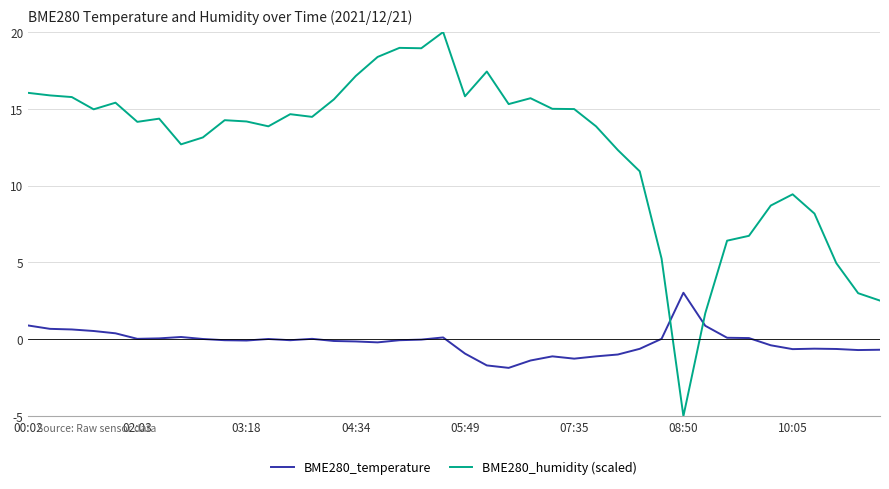

Which series has the largest total across all categories?

BME280_humidity (scaled)